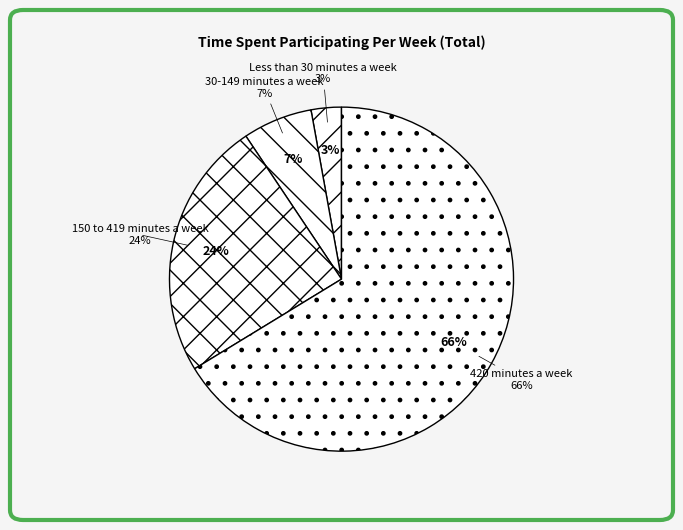

How many segments does this pie chart have?

4